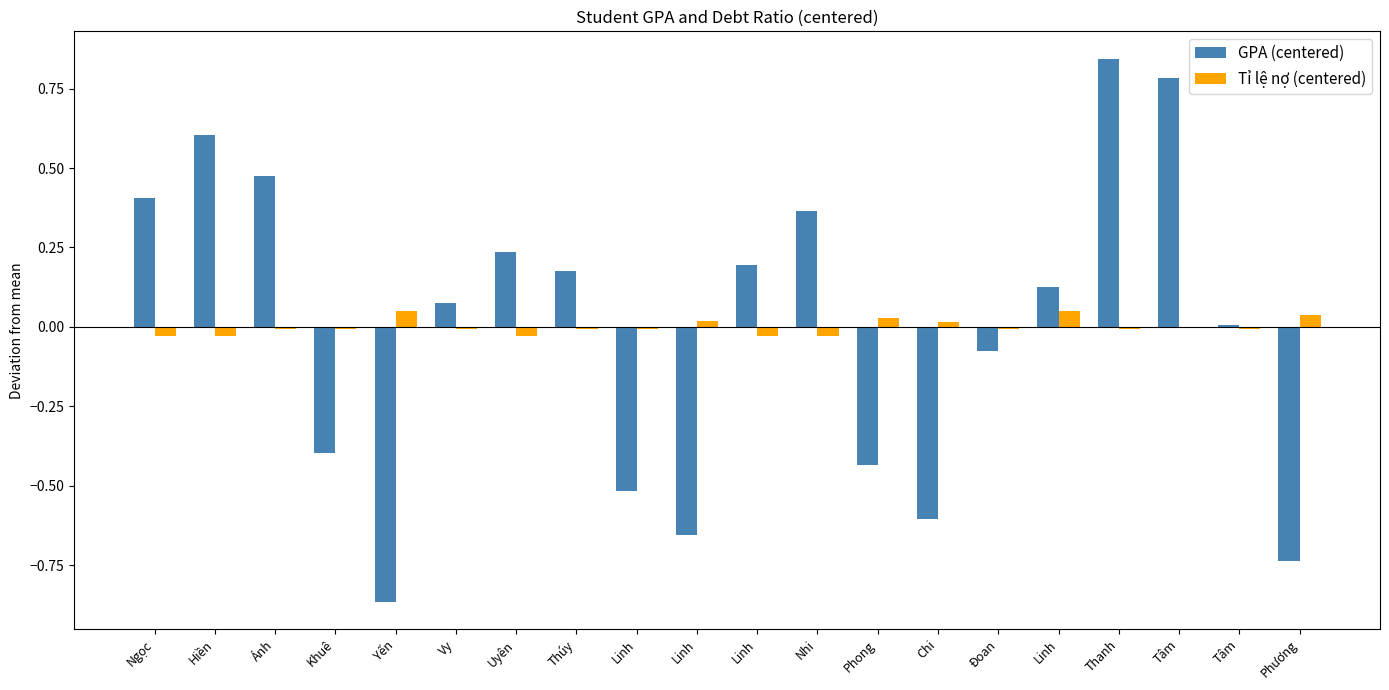

Reading left to right, list all the values displayed in this chart.

GPA (centered): 0.4	0.6	0.5	-0.4	-0.9	0.1	0.2	0.2	-0.5	-0.7	0.2	0.4	-0.4	-0.6	-0.1	0.1	0.8	0.8	0.0	-0.7
Tỉ lệ nợ (centered): -0.0	-0.0	-0.0	-0.0	0.1	-0.0	-0.0	-0.0	-0.0	0.0	-0.0	-0.0	0.0	0.0	-0.0	0.1	-0.0	0.0	-0.0	0.0